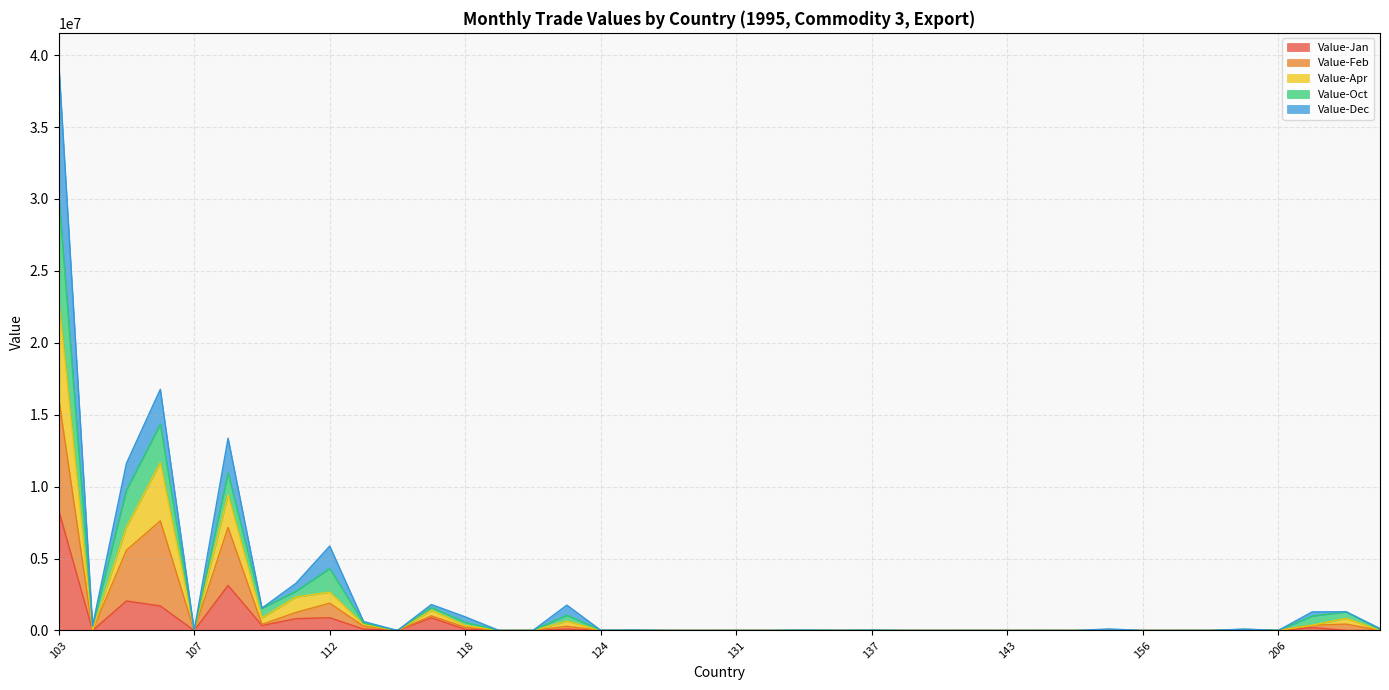

At which category does the chart reach its peak across all series?

103